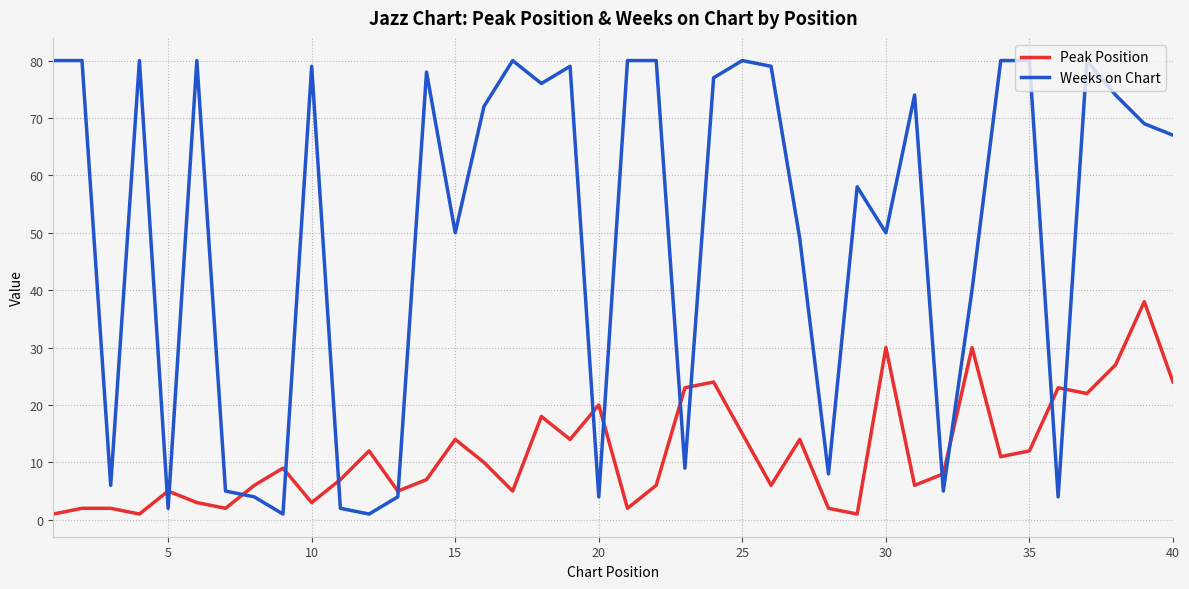

Which series has the largest total across all categories?

Weeks on Chart